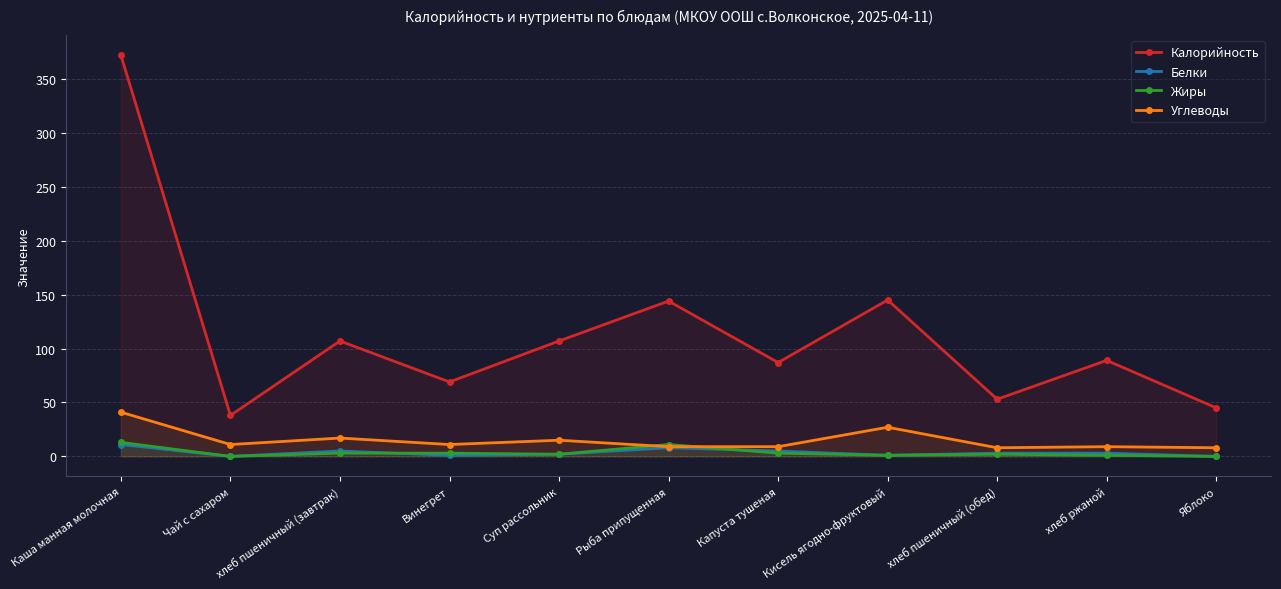

What is the average value of the Калорийность series?

114